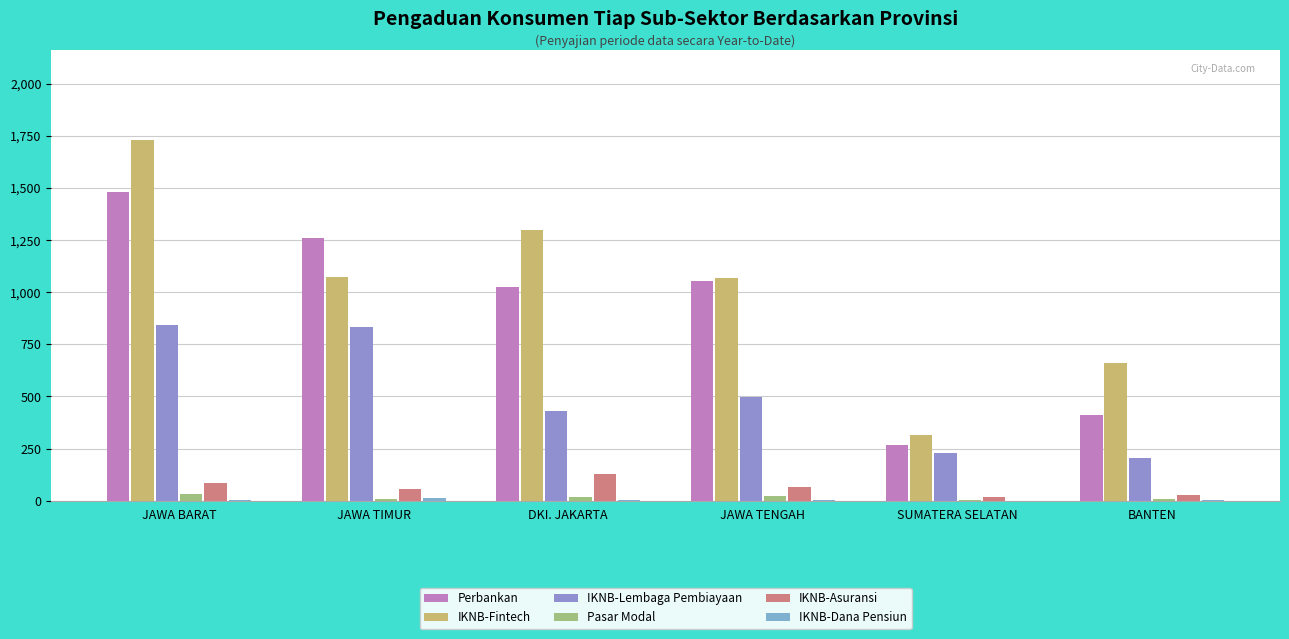

Rank the series by their maximum value, from highest to lowest.

IKNB-Fintech, Perbankan, IKNB-Lembaga Pembiayaan, IKNB-Asuransi, Pasar Modal, IKNB-Dana Pensiun